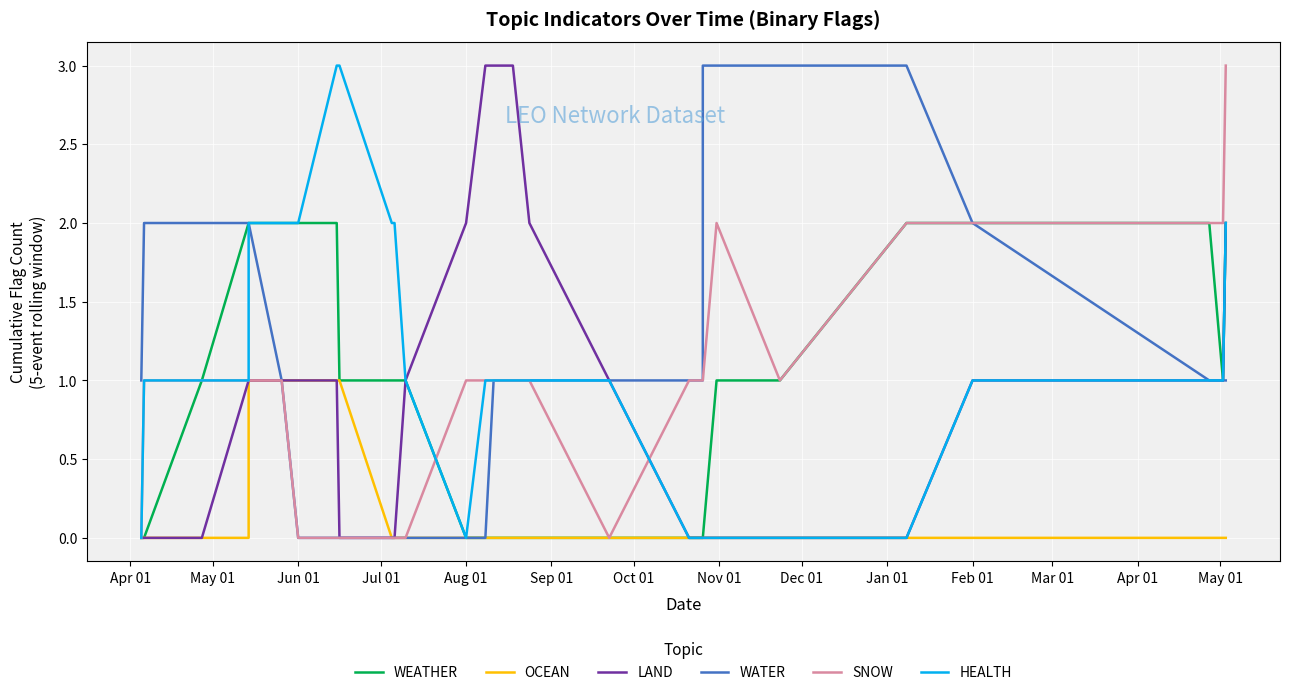

Is the value of HEALTH at 18 greater than the value of WEATHER at Jul 01?

No